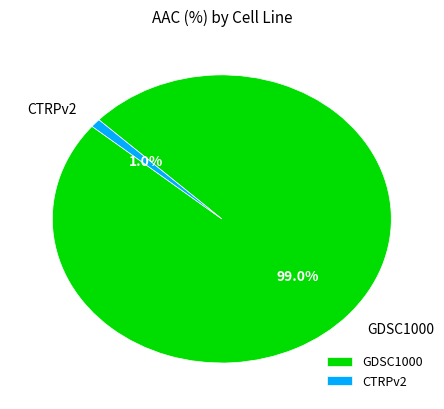

Is the sum of GDSC1000 and CTRPv2 greater than half?

Yes